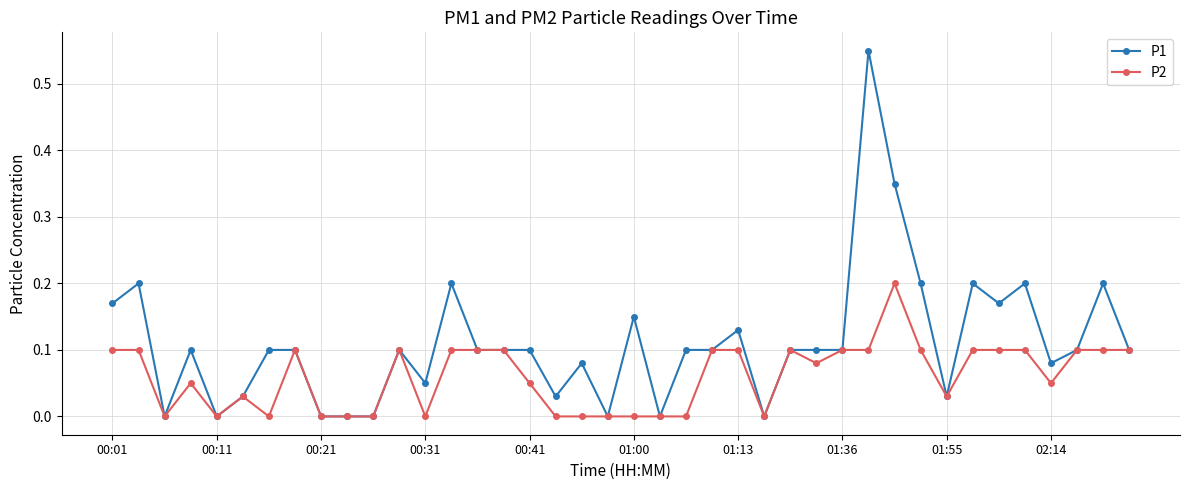

List the series in order of their peak value, lowest first.

P2, P1